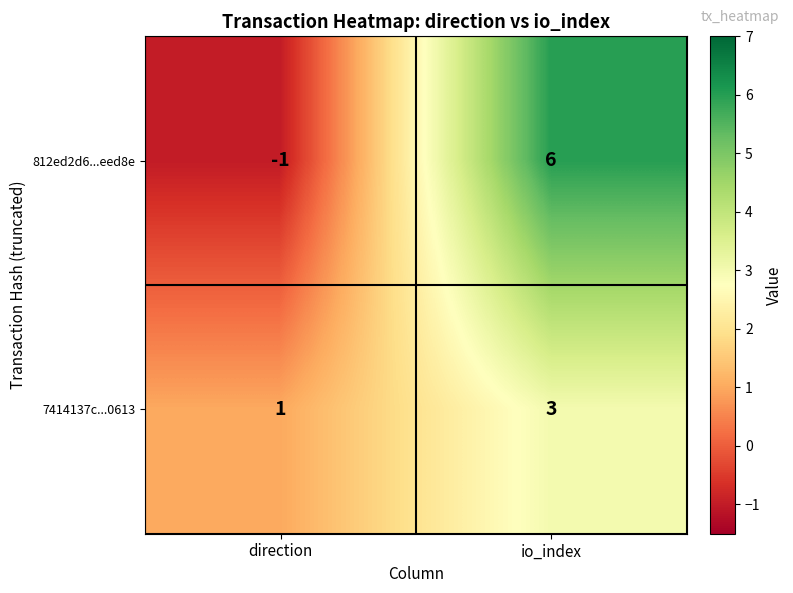

Reading left to right, what are all the values shown in this chart?

812ed2d6...eed8e: -1	6
7414137c...0613: 1	3